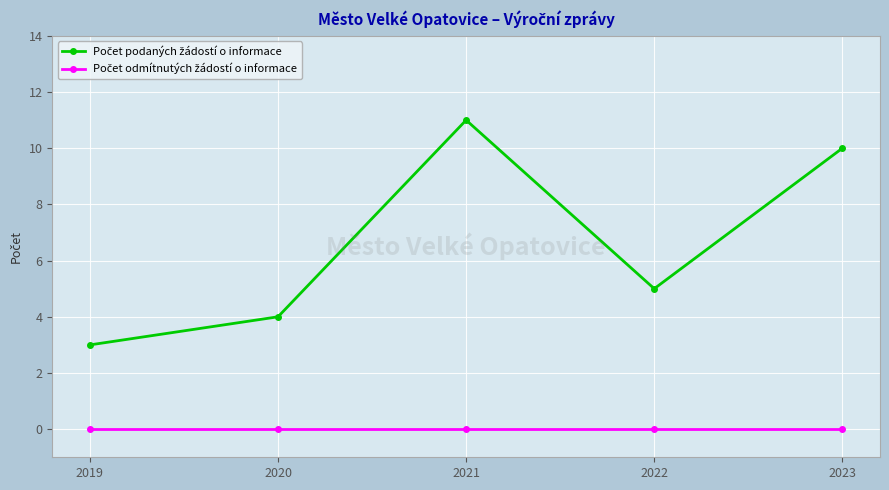

Which label corresponds to the largest value in the chart?

2021